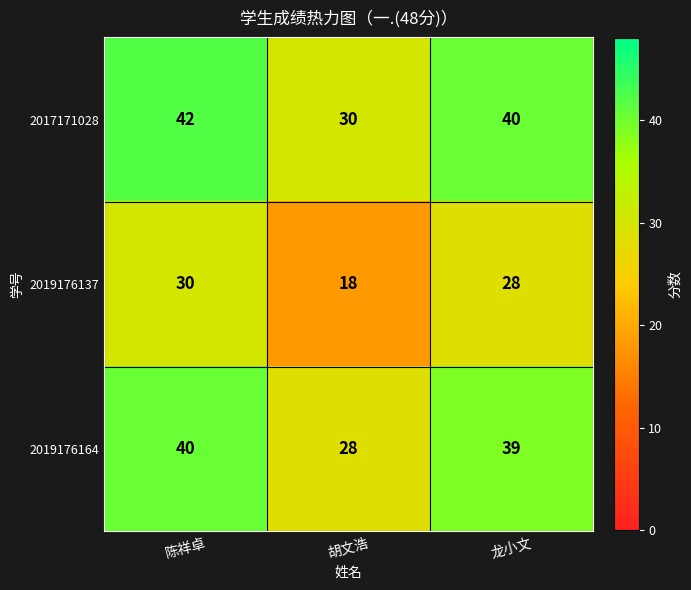

What is the average value of the 2017171028 series?

37